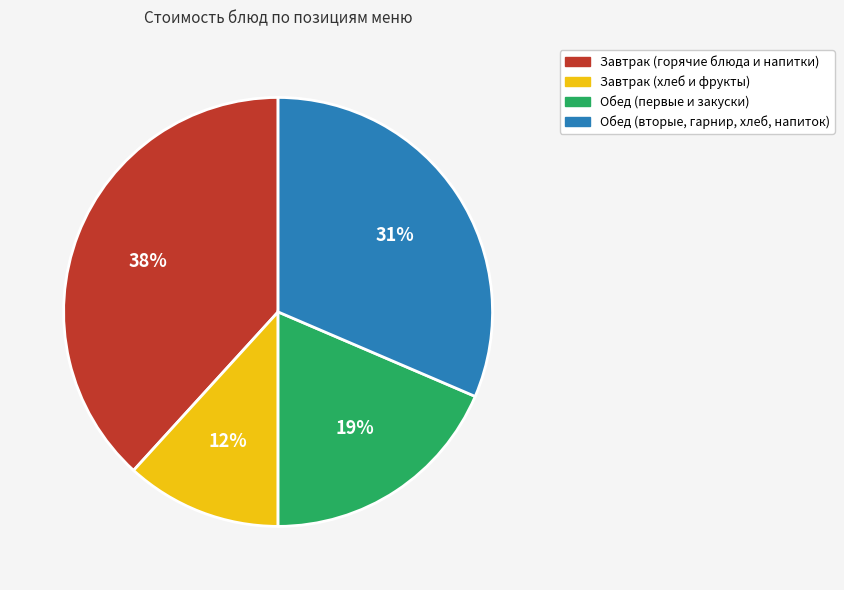

Do Завтрак (хлеб и фрукты) and Обед (первые и закуски) together represent more than half of the pie?

No